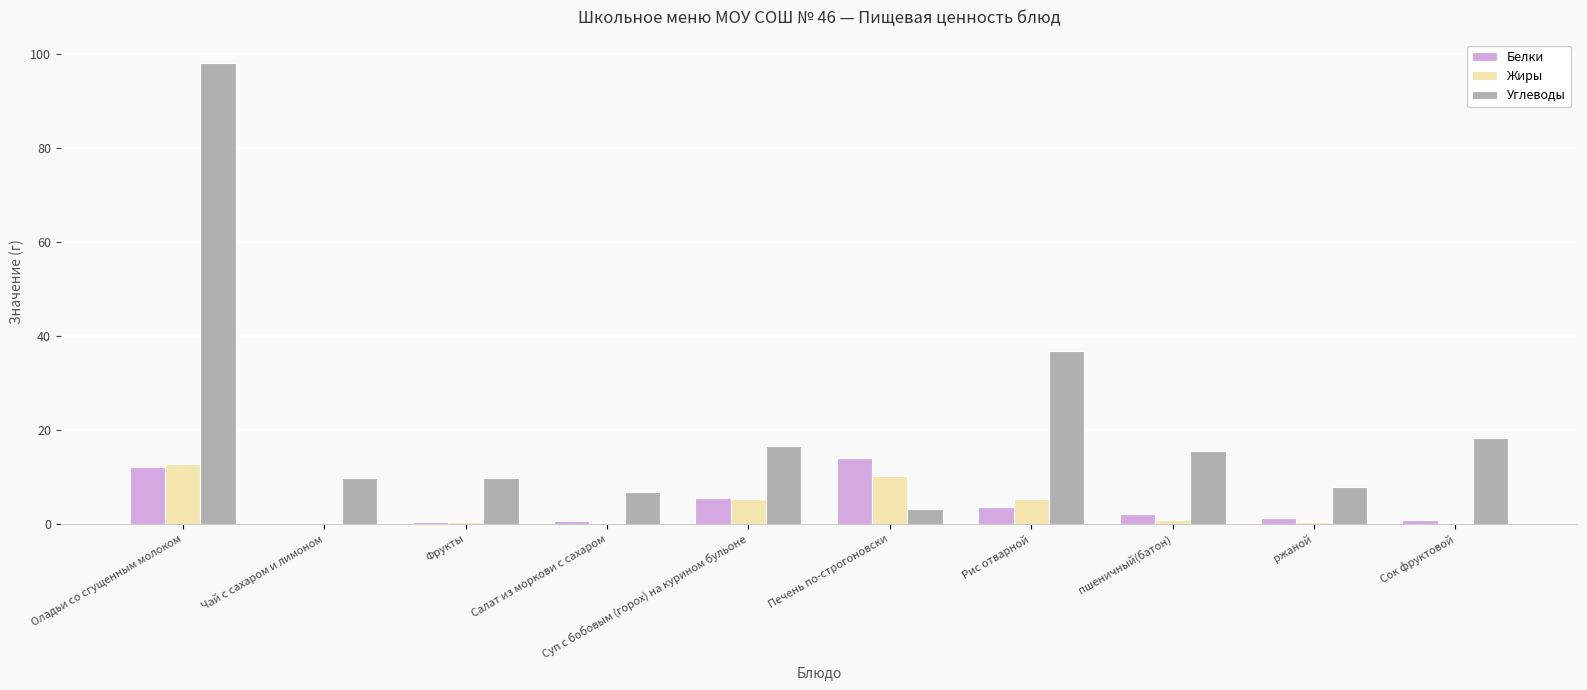

True or false: Углеводы has a value of 3.6 at пшеничный(батон).

False